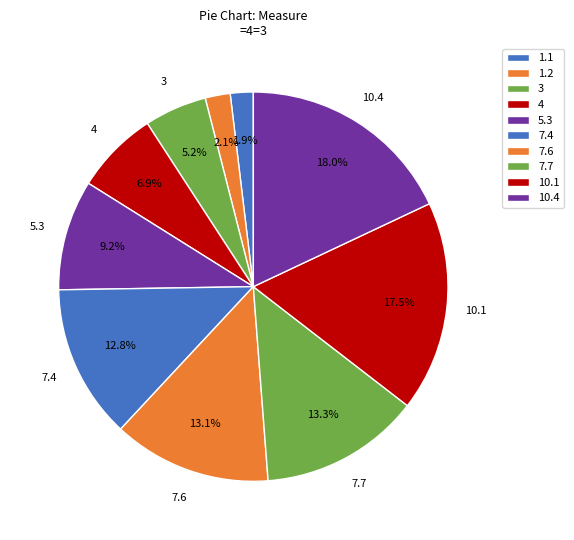

The 10.1 slice represents 17% of the pie. True or false?

True